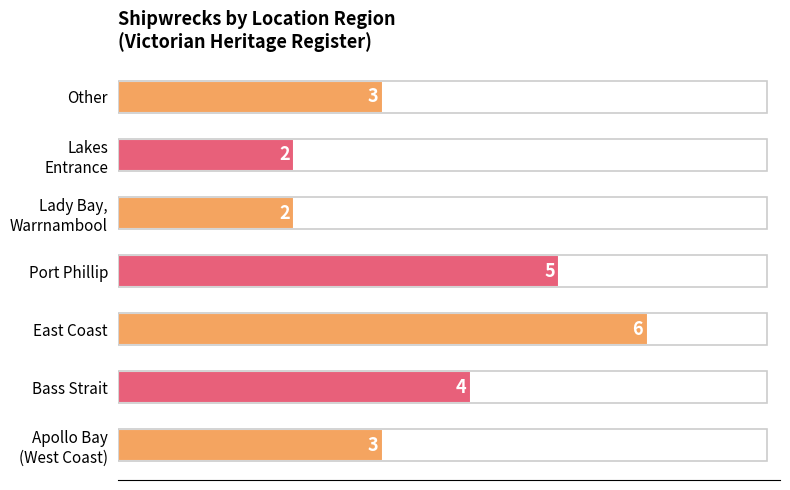

True or false: the data shows 5 at Port Phillip.

True